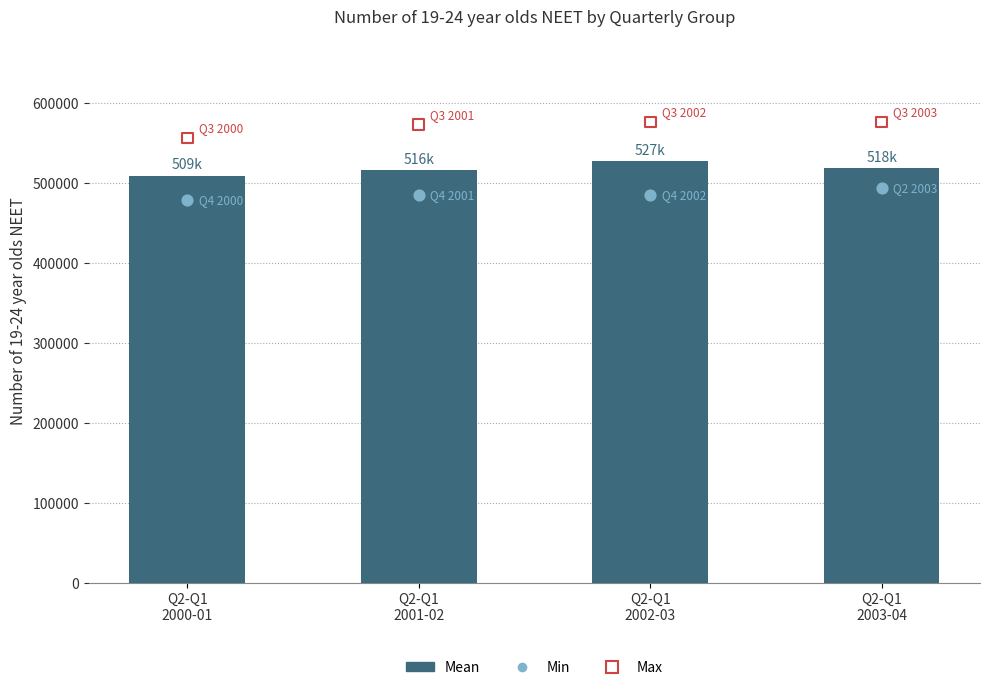

What is the total value across all series at Q2-Q1
2000-01?

1543750